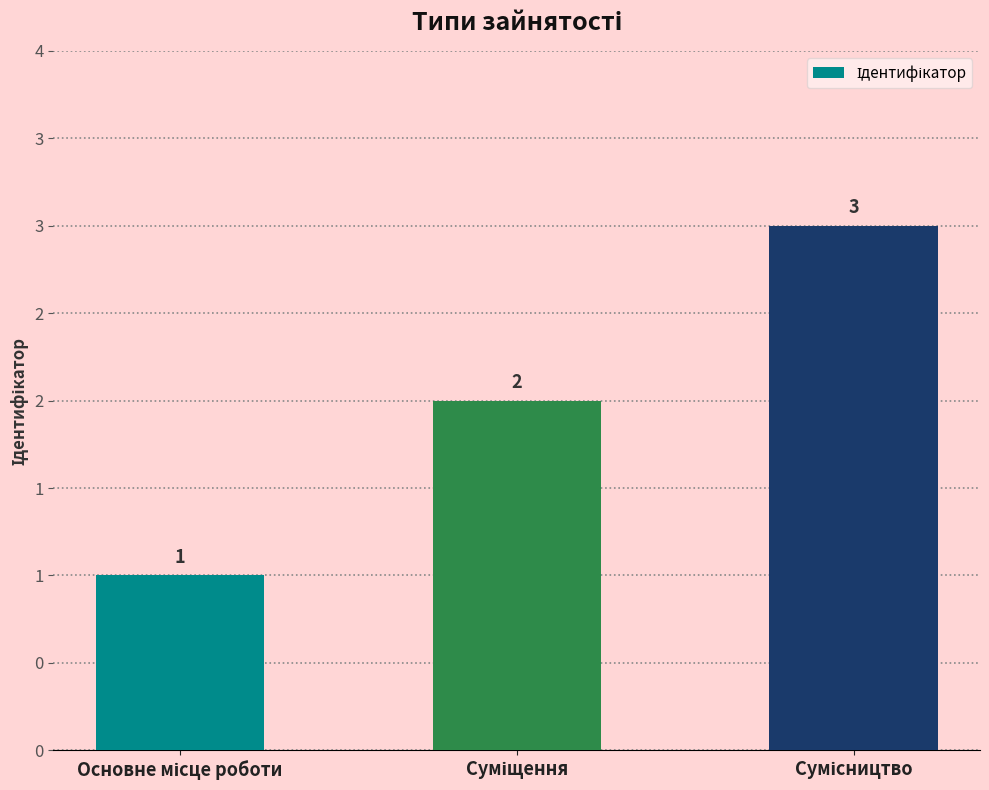

At which label is the value closest to 2?

Суміщення